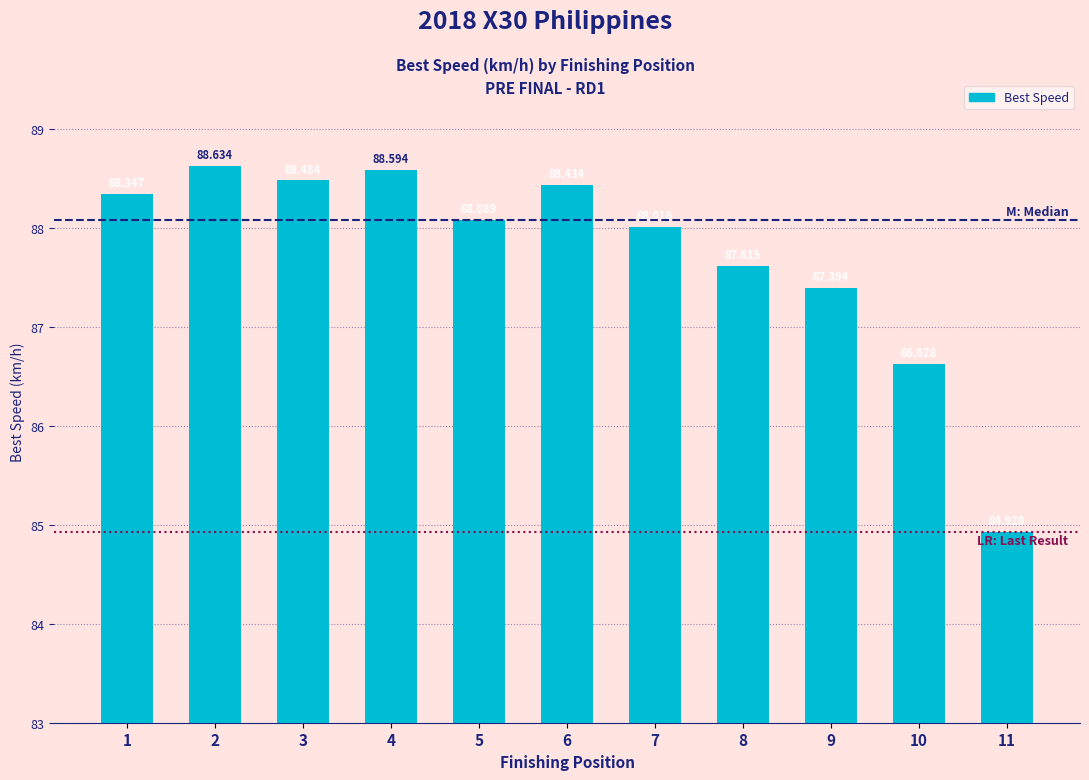

What is the change in value from 1 to 5?

-0.3